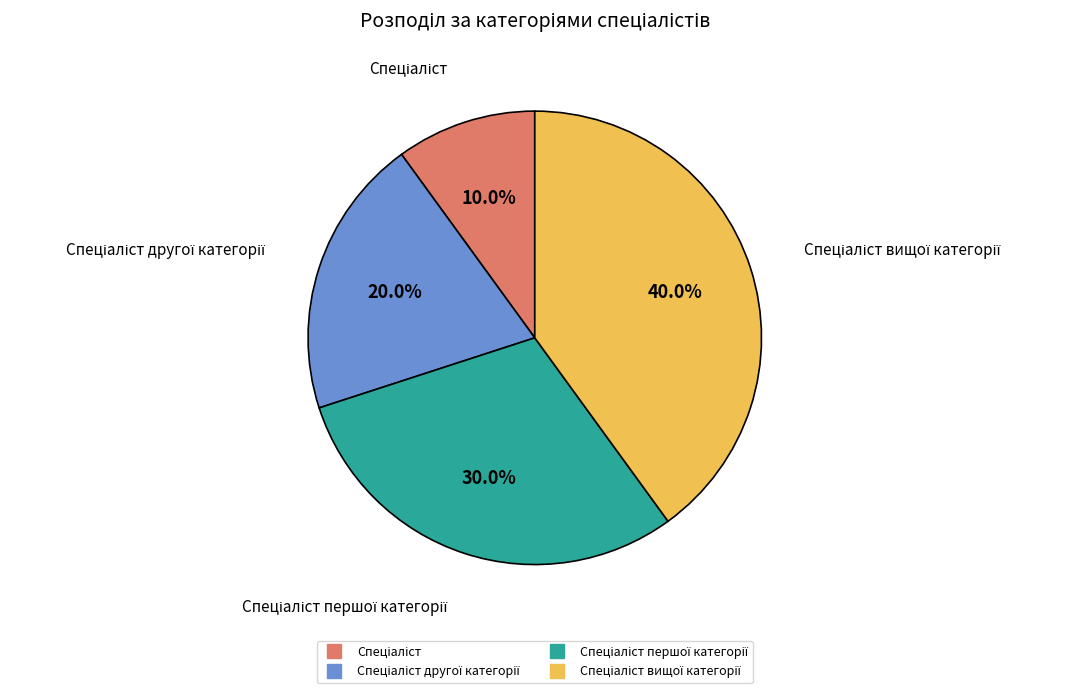

Does any single category account for the majority?

No